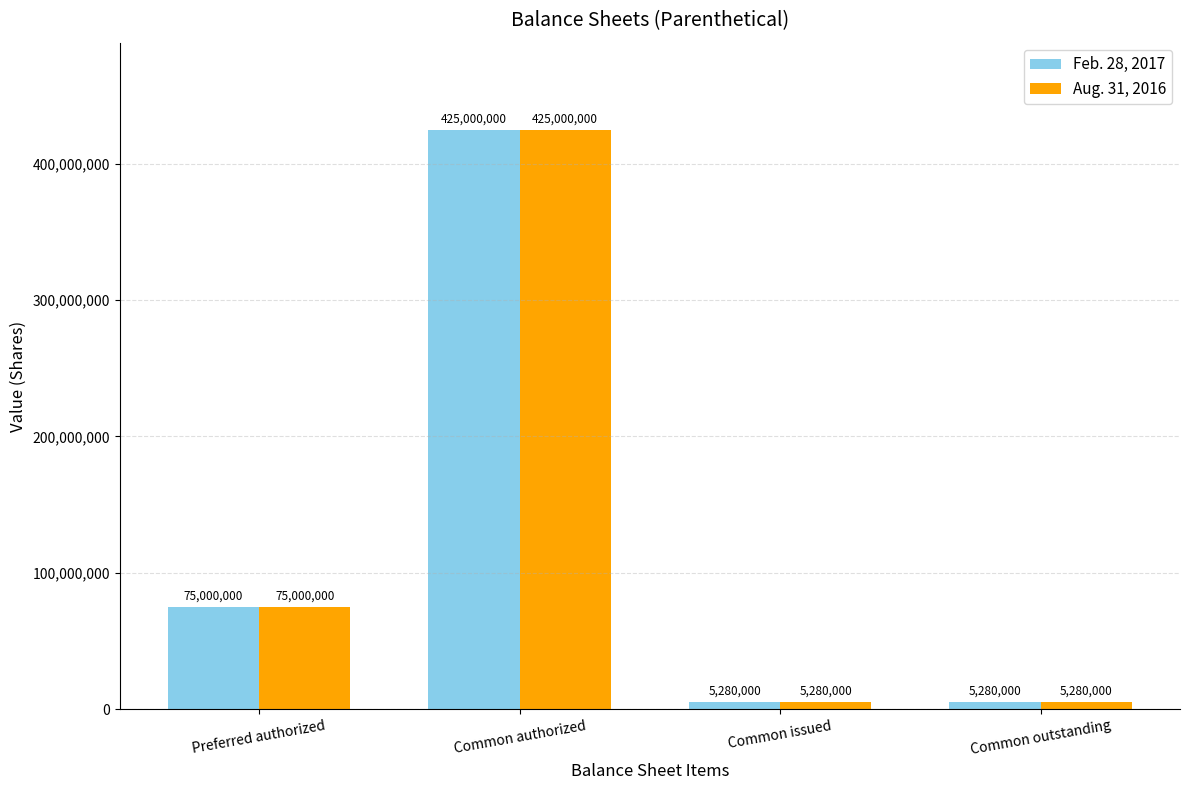

What is the greatest value displayed?

425000000